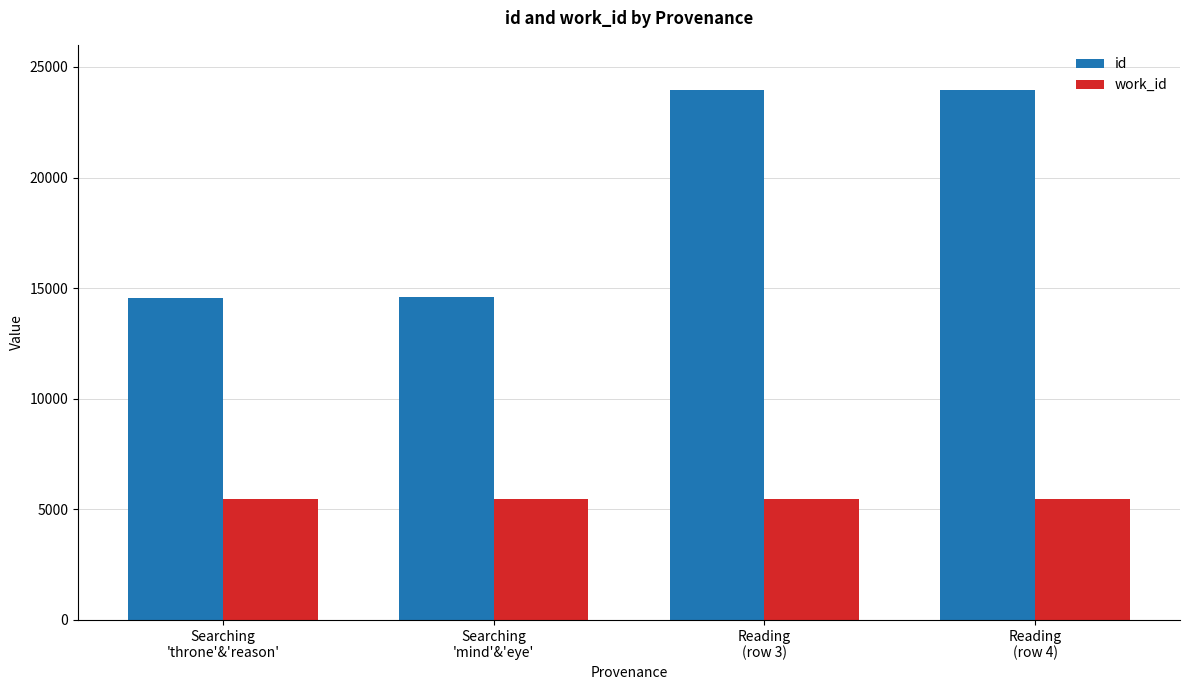

How many distinct data groups are displayed?

2